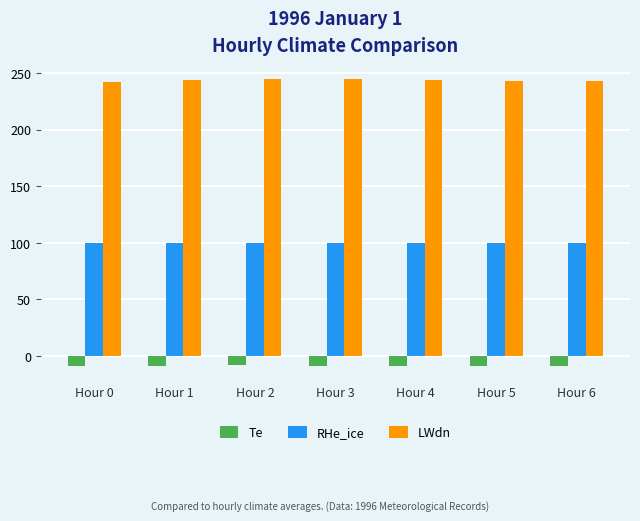

Are the bars horizontal?

No